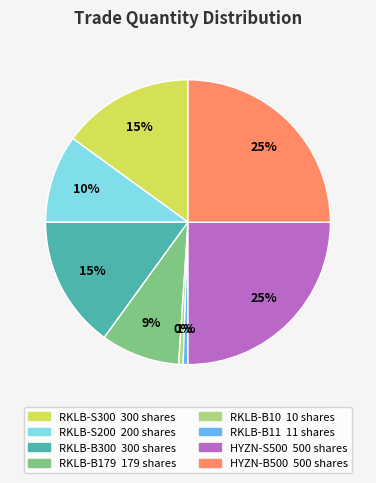

Is there a majority slice in this chart?

No